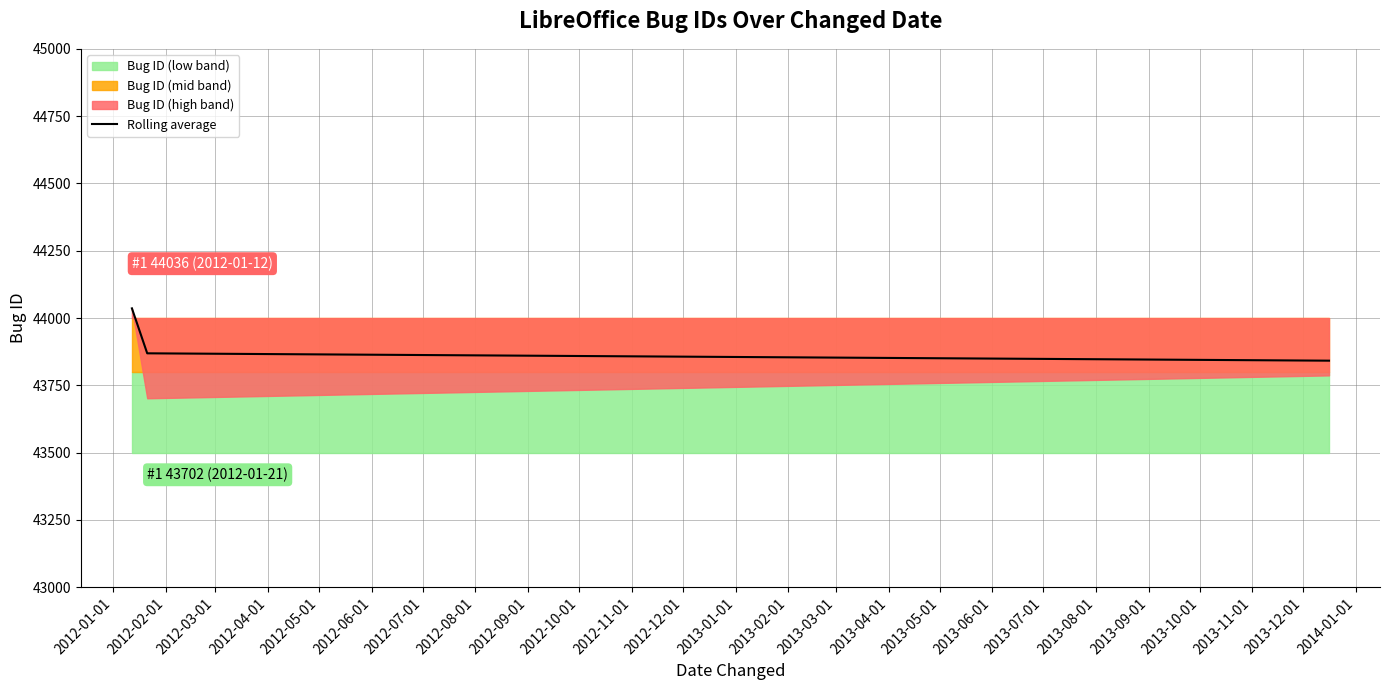

What is the highest value of the Rolling average series?

44036.0